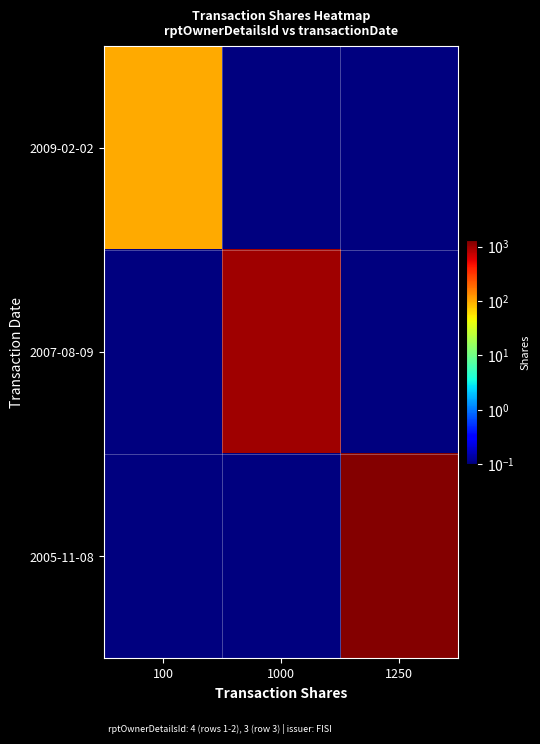

What is the minimum value shown in the chart?

0.1